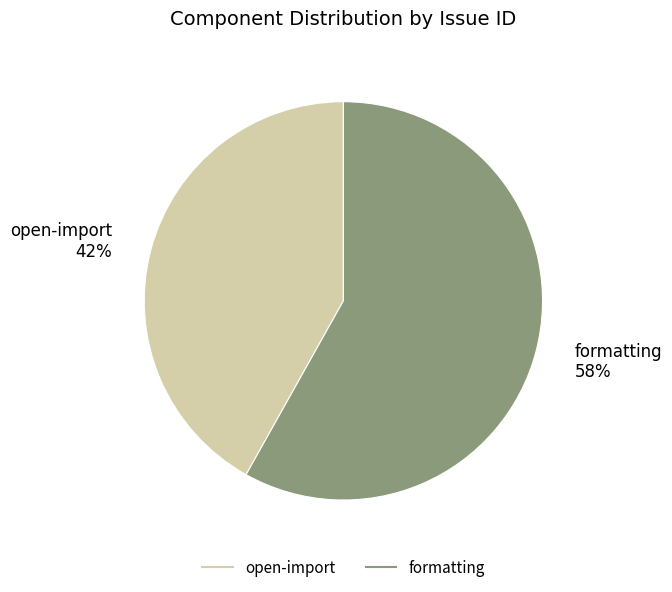

To the nearest percent, what is the difference between the formatting and open-import slice percentages?

16%